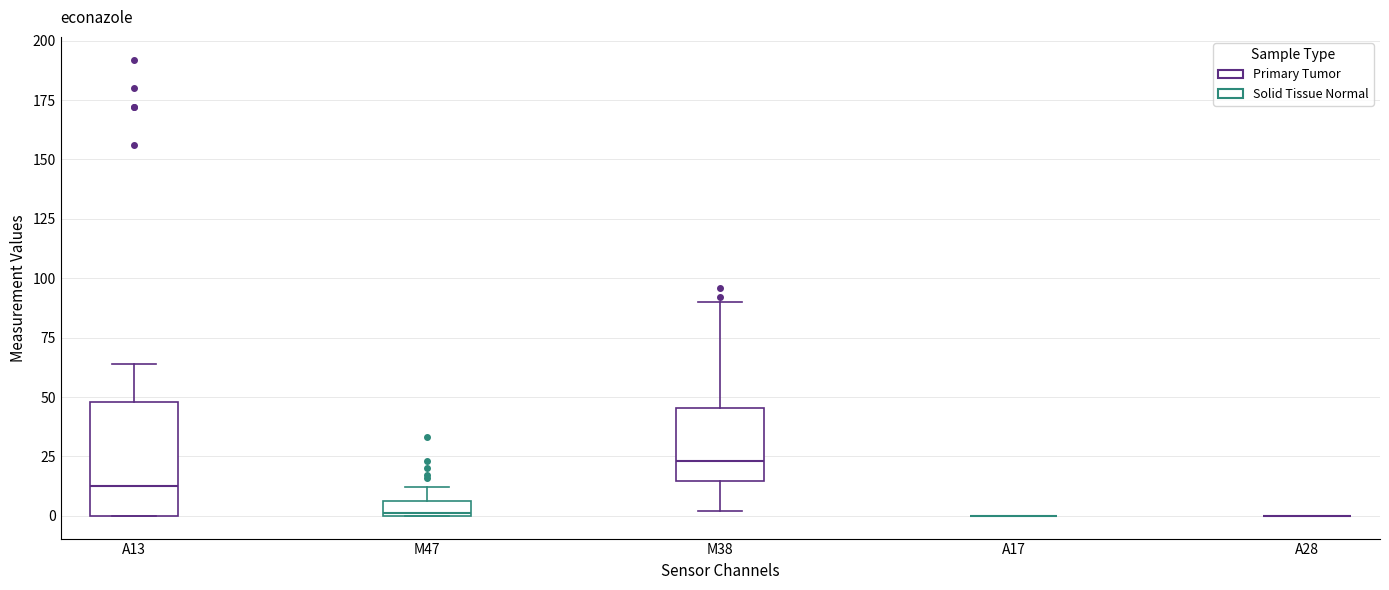

Which box is the tallest, from its lower edge to its upper edge?

A13